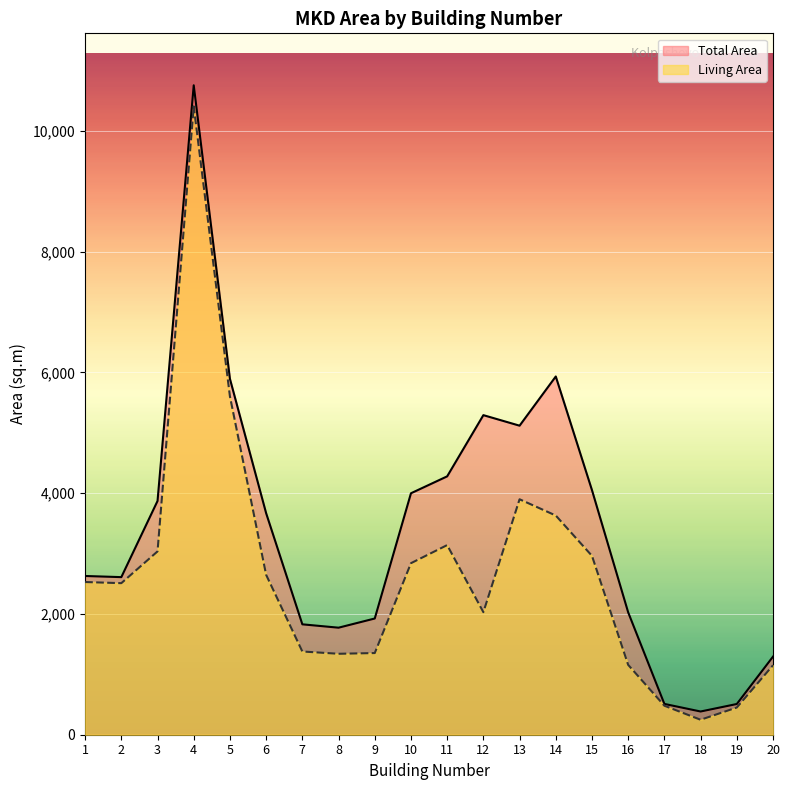

Rank the categories by Total Area value from lowest to highest.

18, 19, 17, 20, 8, 7, 9, 16, 2, 1, 6, 3, 10, 15, 11, 13, 12, 5, 14, 4